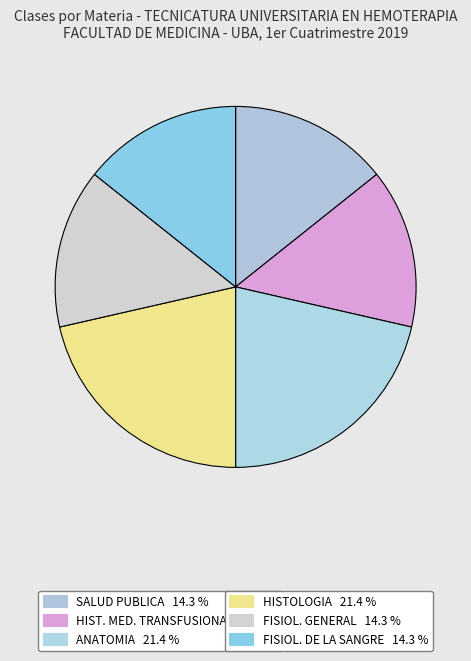

What is the ratio of the value at FISIOL. DE LA SANGRE to the value at ANATOMIA?

0.7